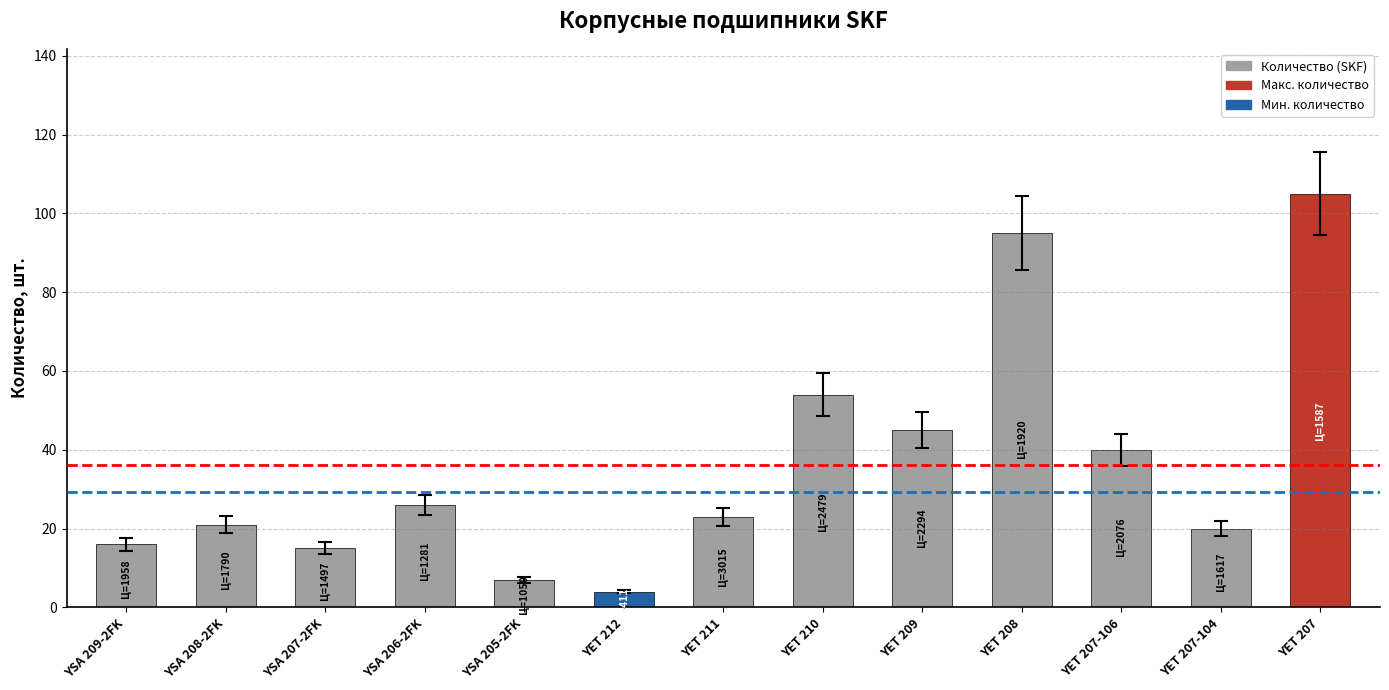

The chart shows a value of 68 at YET 209. True or false?

False